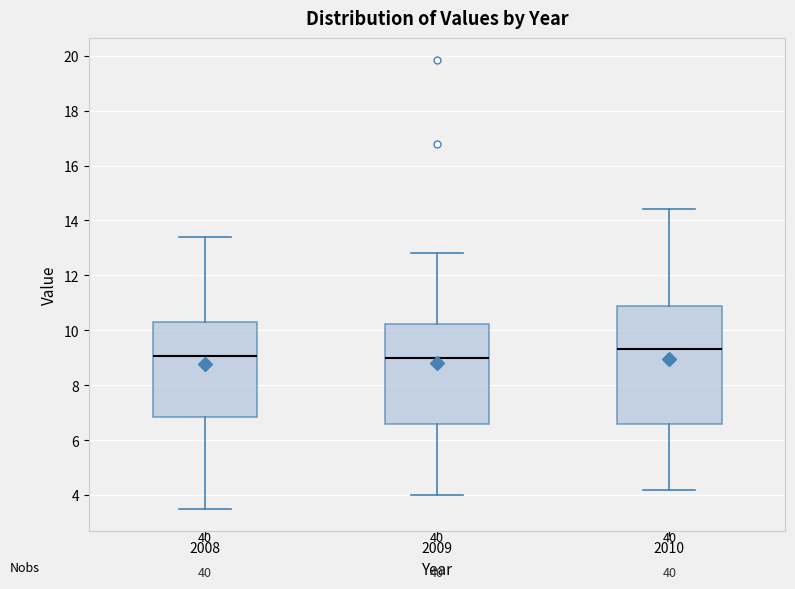

Reading left to right, read every box against the y-axis: the position of its median line, the range the box covers, and the ends of its whiskers. The values are not printed on the chart, so give them approximately, as read against the axis.

2008: median 9.0, box 6.8 to 10.4, whiskers 3.4 to 13.4
2009: median 9.0, box 6.6 to 10.2, whiskers 4.0 to 12.8
2010: median 9.4, box 6.6 to 10.8, whiskers 4.2 to 14.4